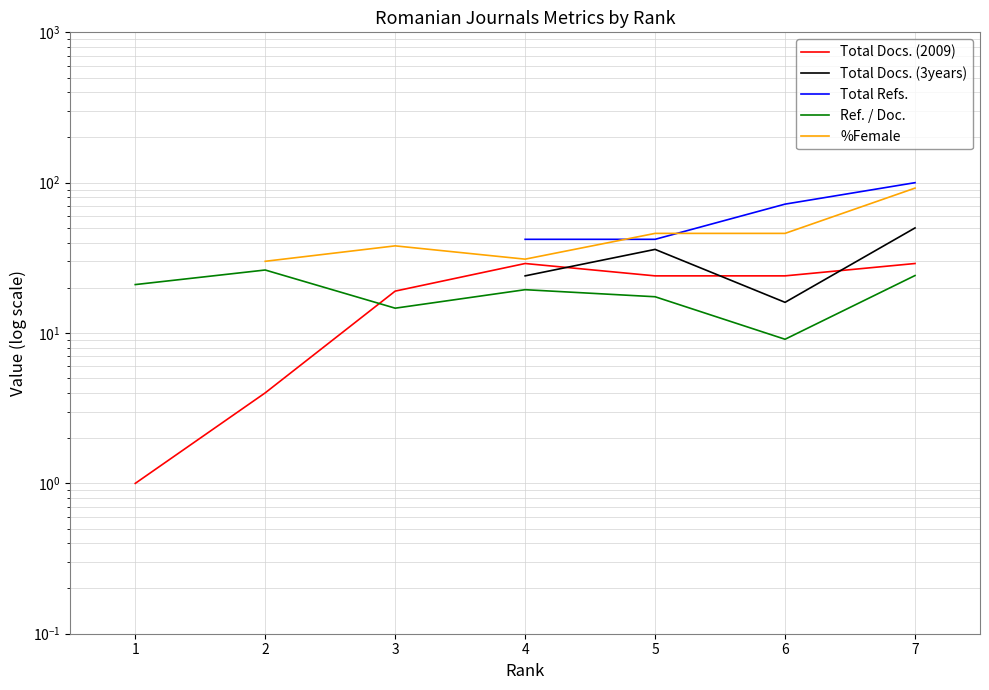

At which category is the sum across all series the highest?

7